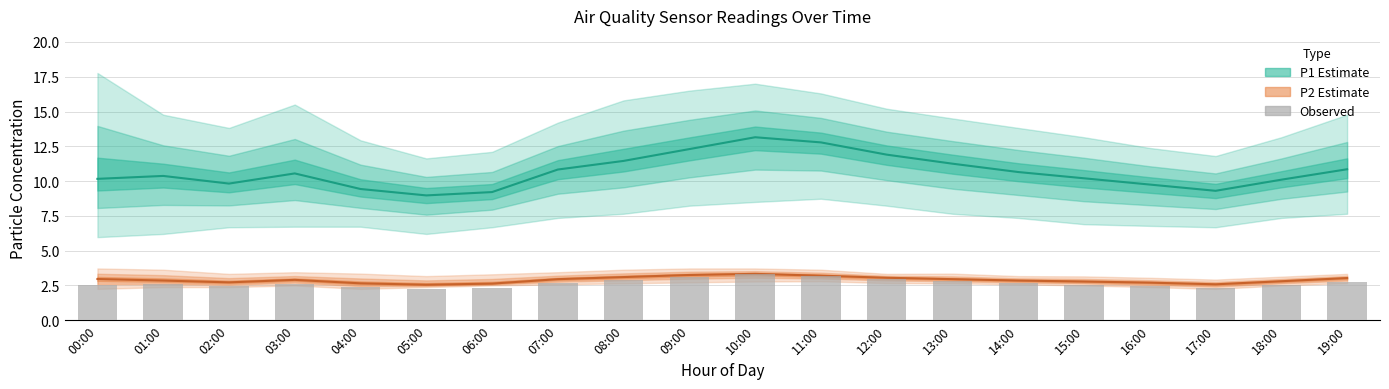

What is the sum of all values?

53.3